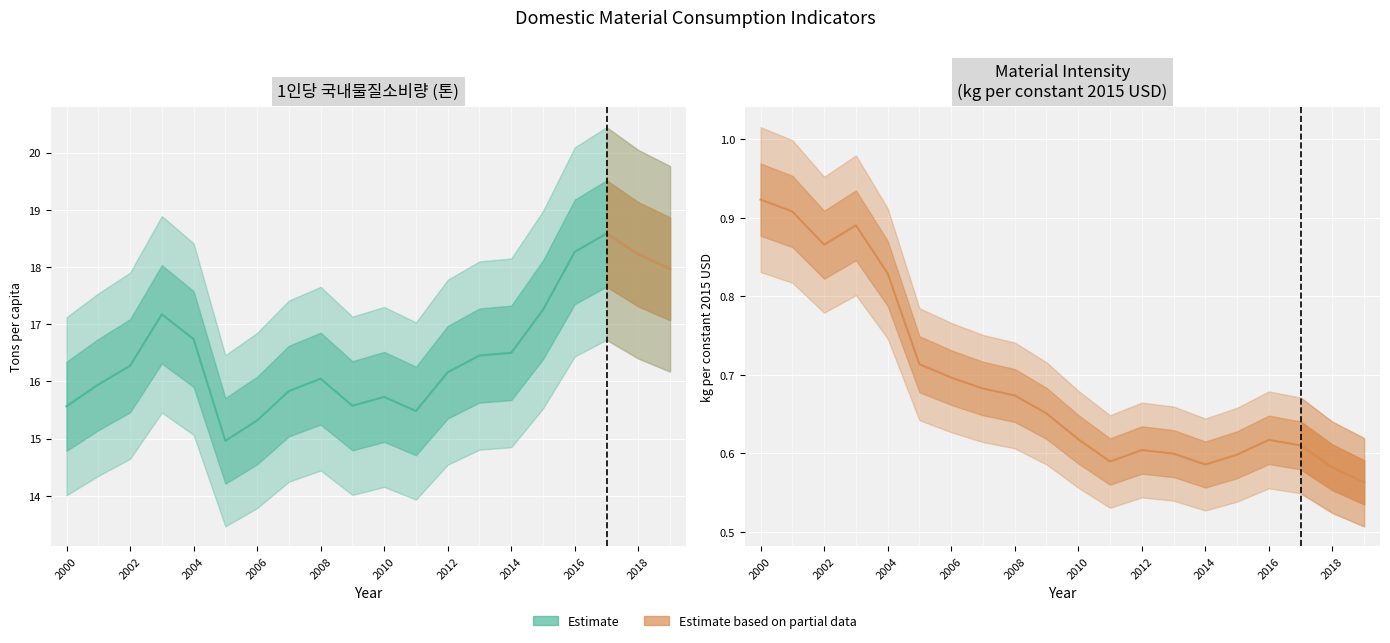

Where is 1인당 국내물질소비량(톤) nearest to the value 16?

2008